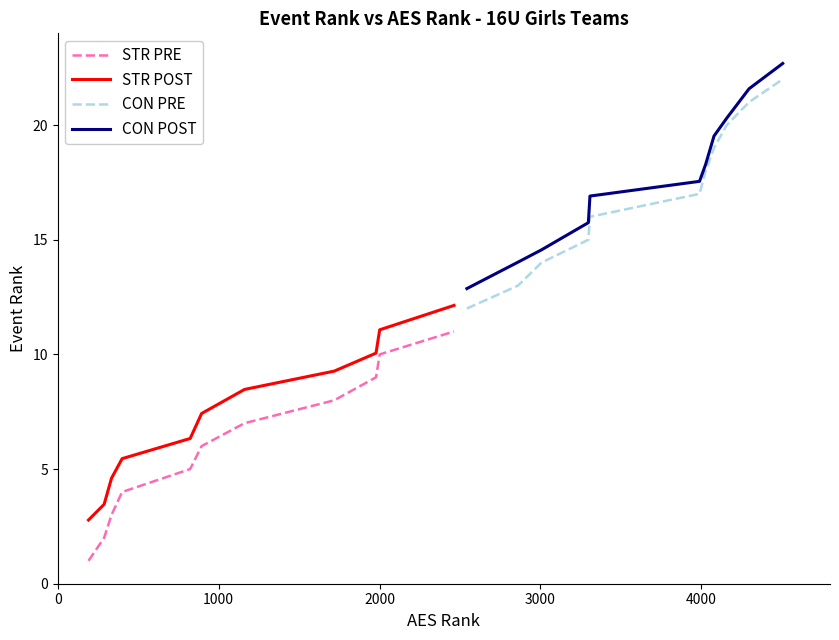

Which series has the largest range (max minus min)?

STR PRE